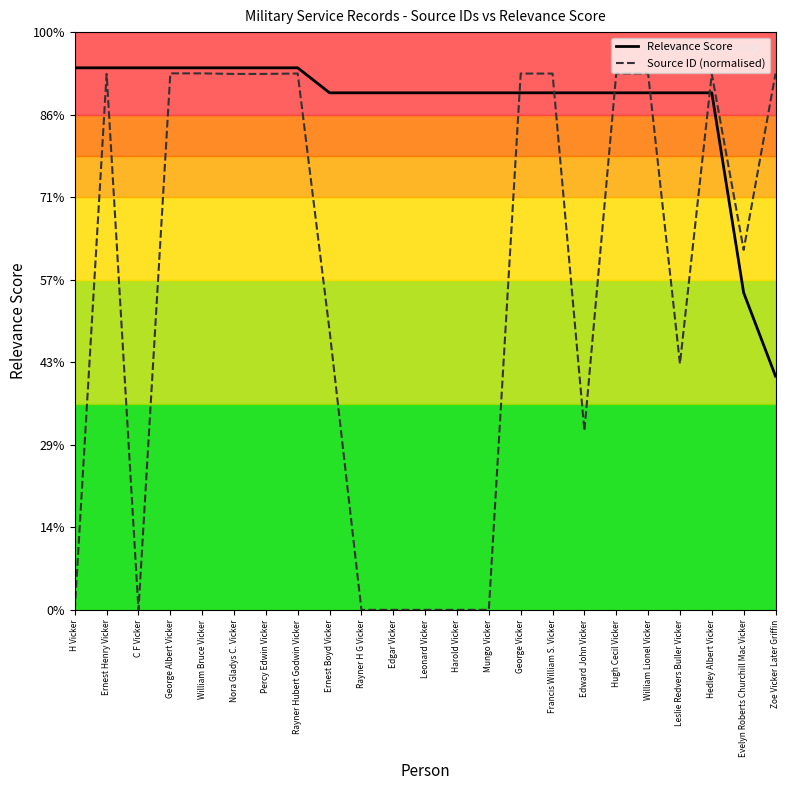

True or false: Relevance Score and Source ID (normalised) intersect in this chart.

True